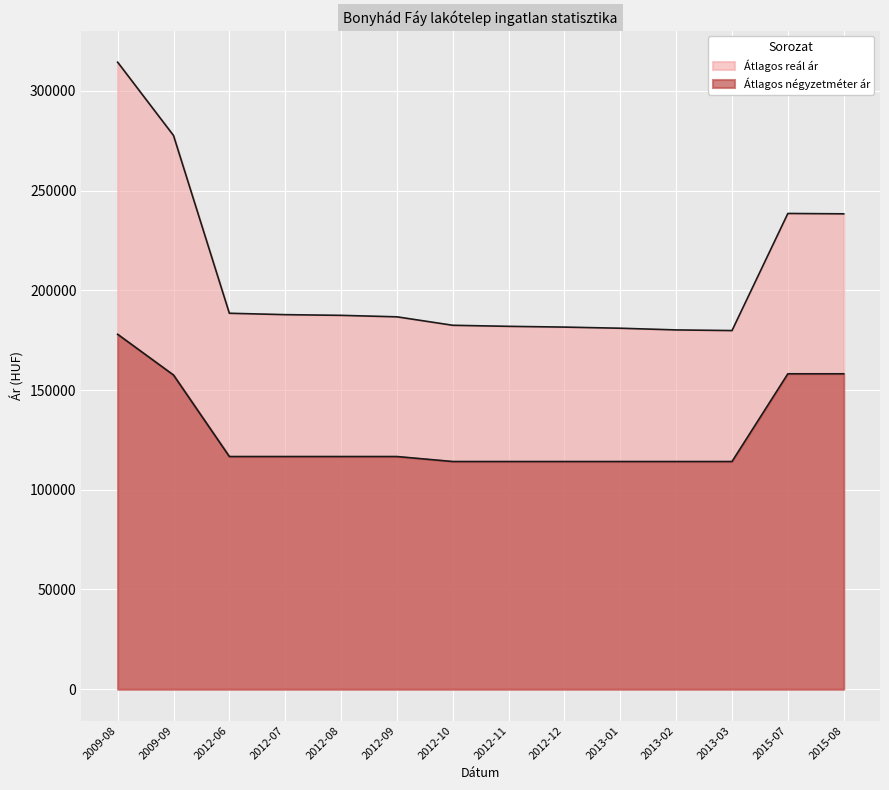

What is the smallest value displayed?

114166